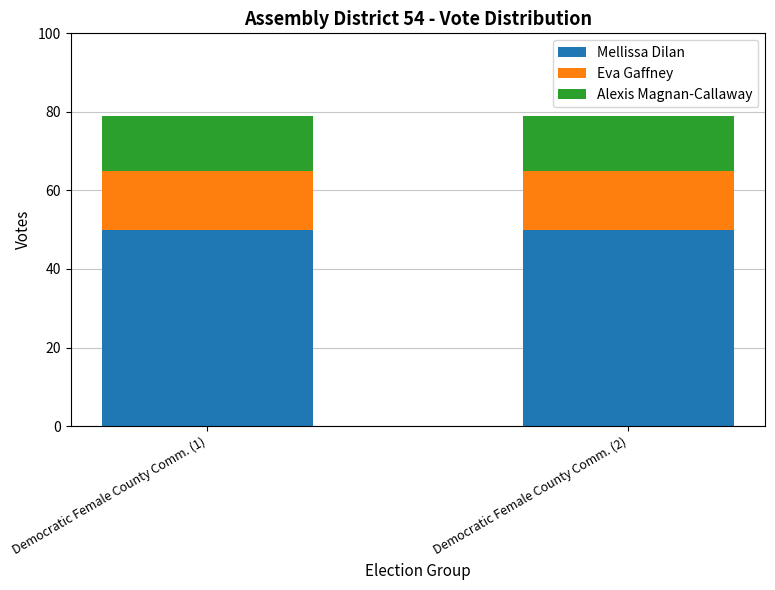

What is the sum of the Mellissa Dilan values at Democratic Female County Comm. (2) and Democratic Female County Comm. (1)?

100